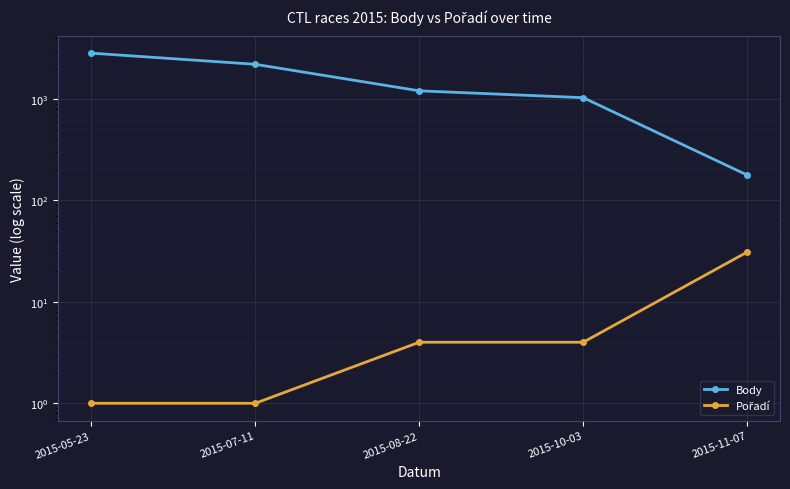

What are all the series names shown in the legend?

Body, Pořadí